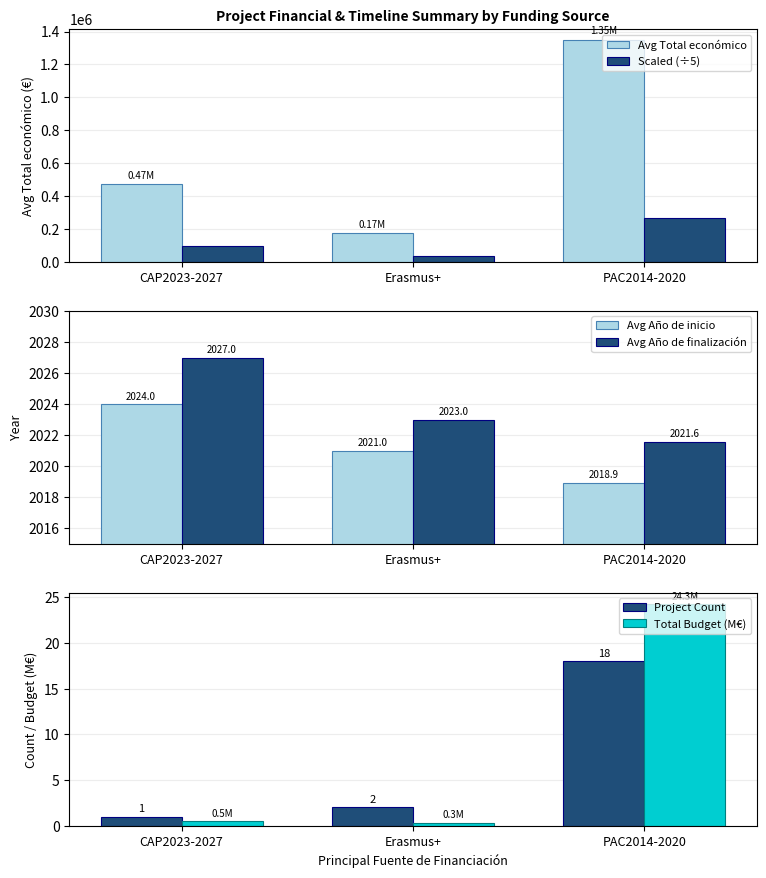

What position from the left is Erasmus+?

2